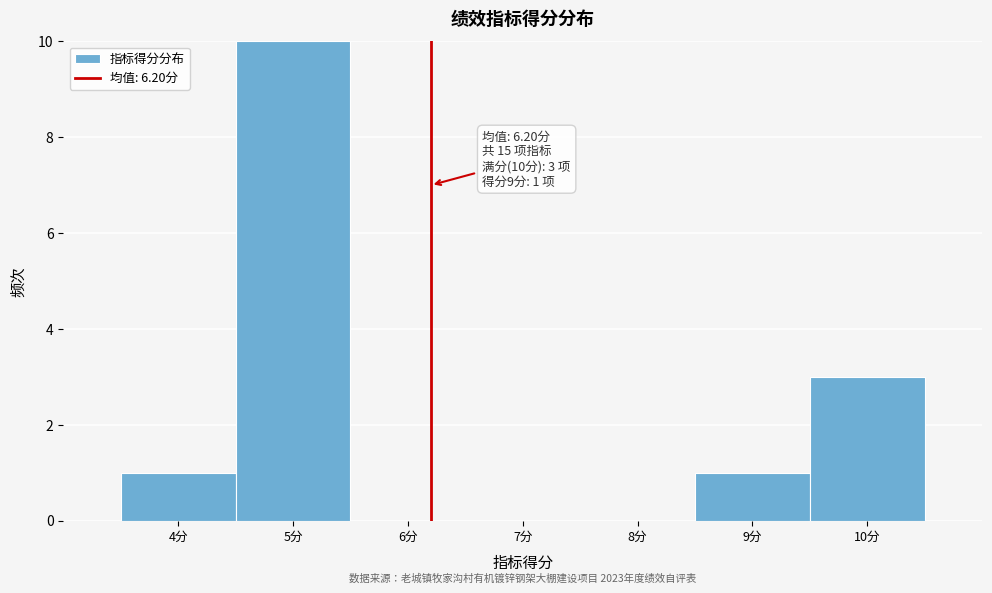

Which range on the x-axis has the tallest bar?

4.5 to 5.5